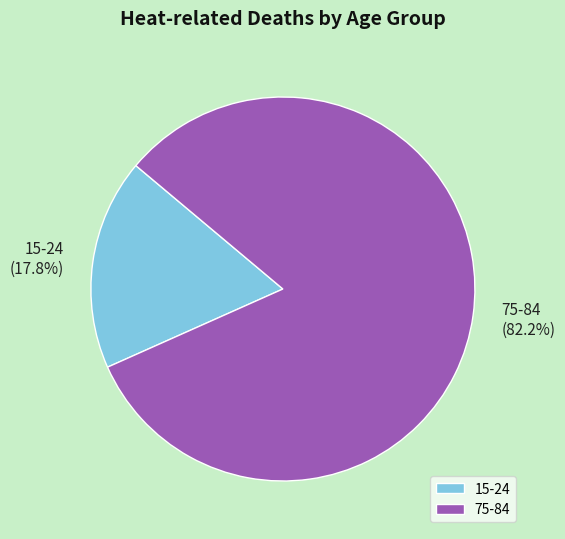

The 75-84 slice represents 82% of the pie. True or false?

True